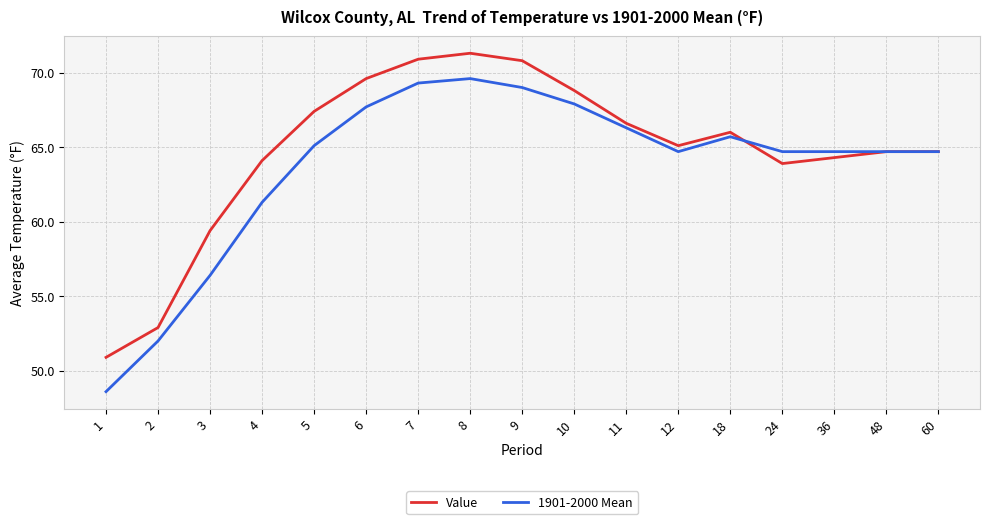

At which label does 1901-2000 Mean reach its peak?

8